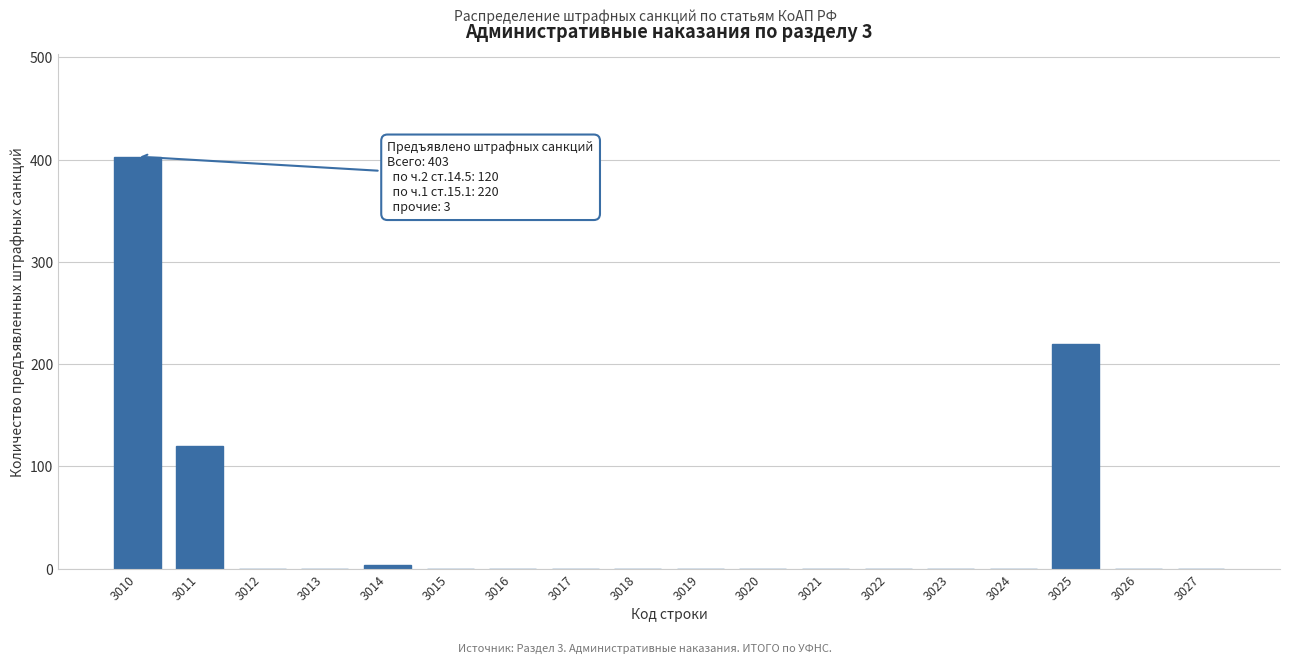

Reading left to right, list all the values displayed in this chart.

3010=403	3011=120	3012=0	3013=0	3014=3	3015=0	3016=0	3017=0	3018=0	3019=0	3020=0	3021=0	3022=0	3023=0	3024=0	3025=220	3026=0	3027=0